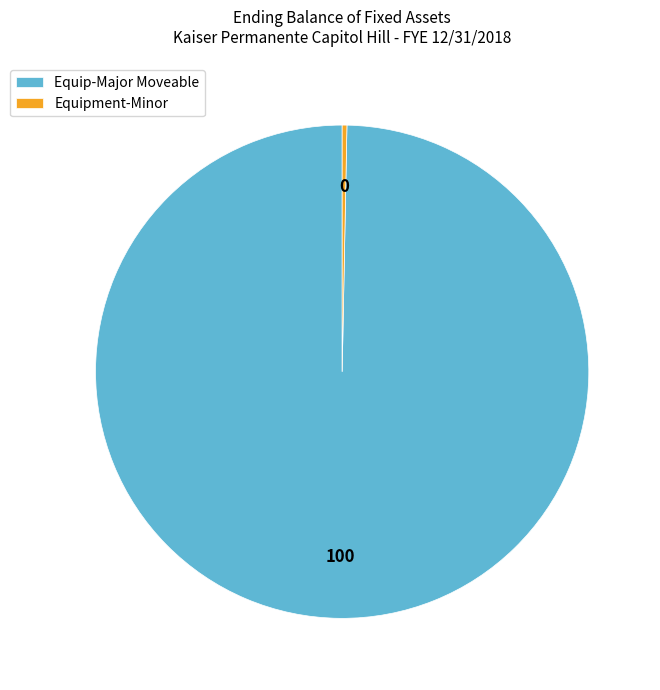

Do Equipment-Minor and Equip-Major Moveable together represent more than half of the pie?

Yes